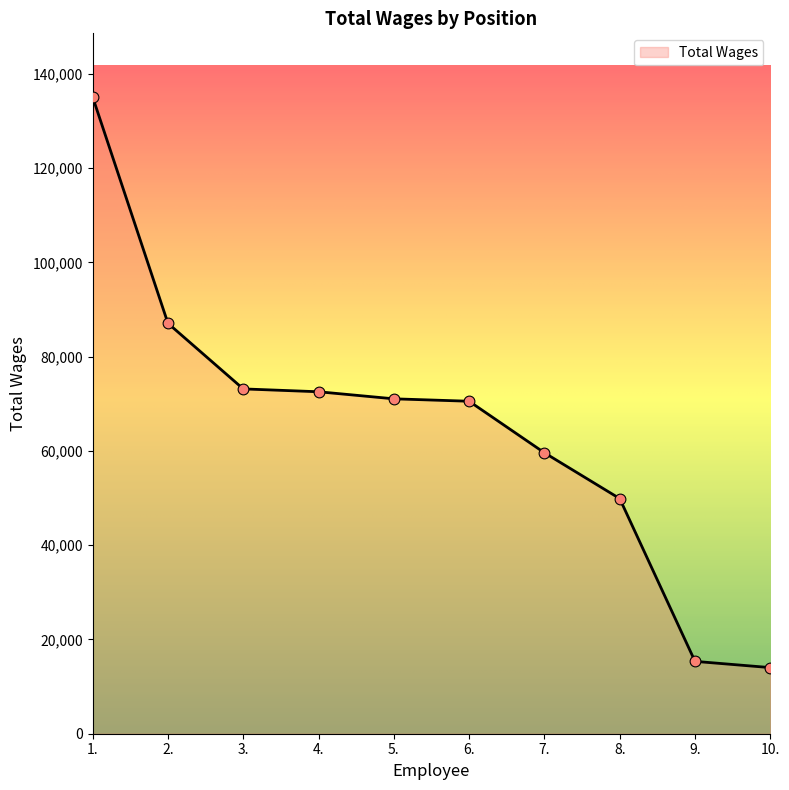

What is the ratio of the value at 9. to the value at 1.?

0.1